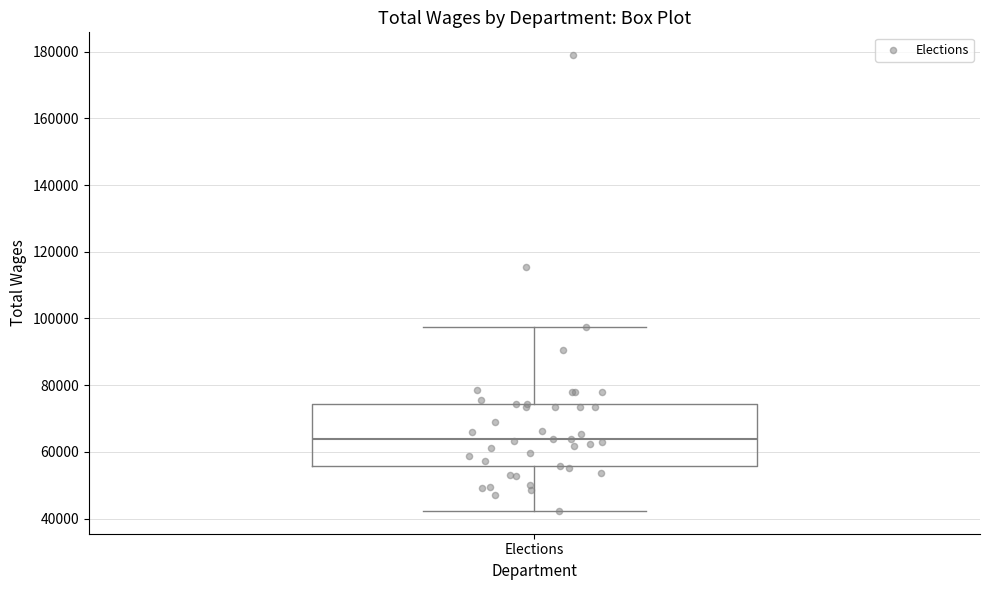

Where does the lower whisker of the box for Elections end on the y-axis? The values are not printed on the chart, so give them approximately, as read against the axis.

42000